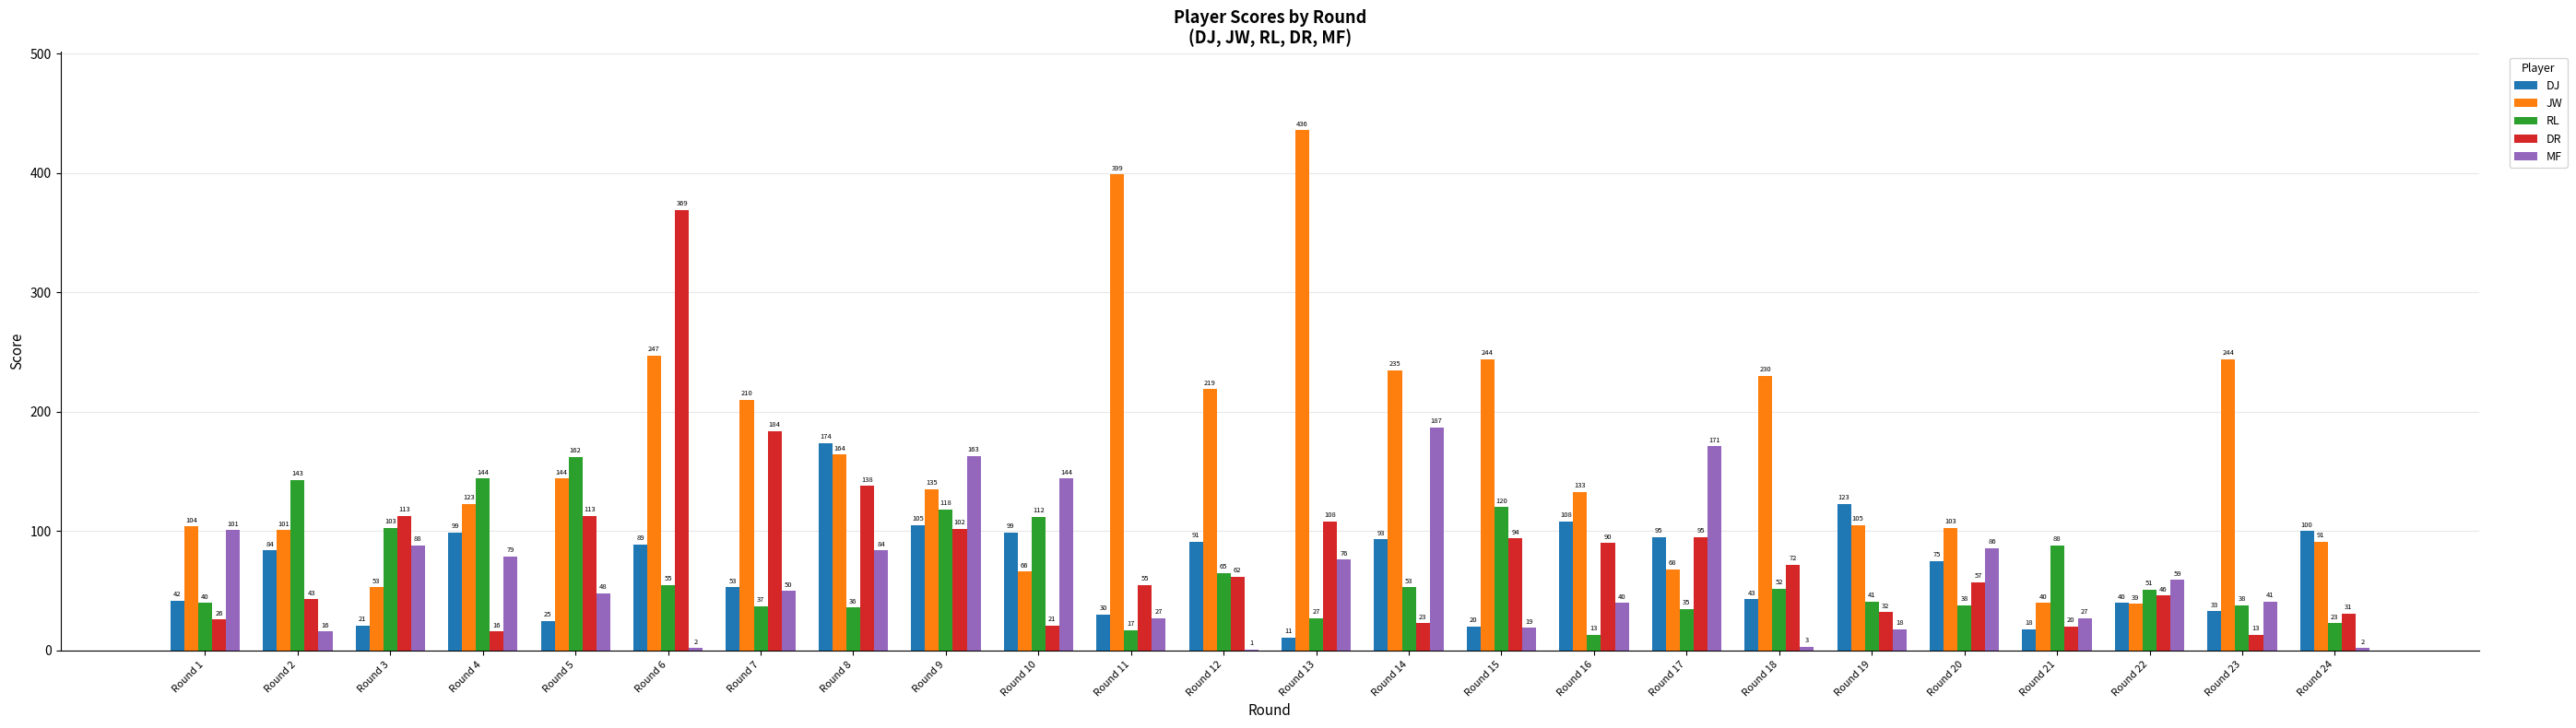

What is the greatest value displayed?

436